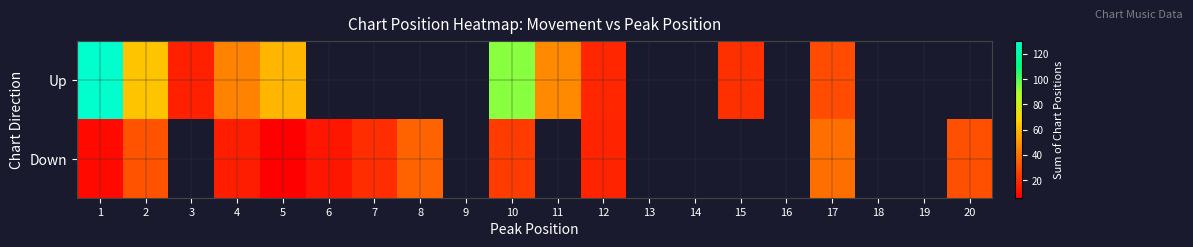

Is the value of Down at 20 greater than the value of Up at 9?

No